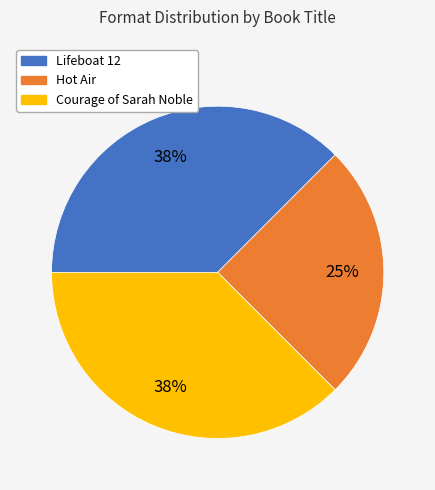

To the nearest percent, what portion does Hot Air represent?

25%